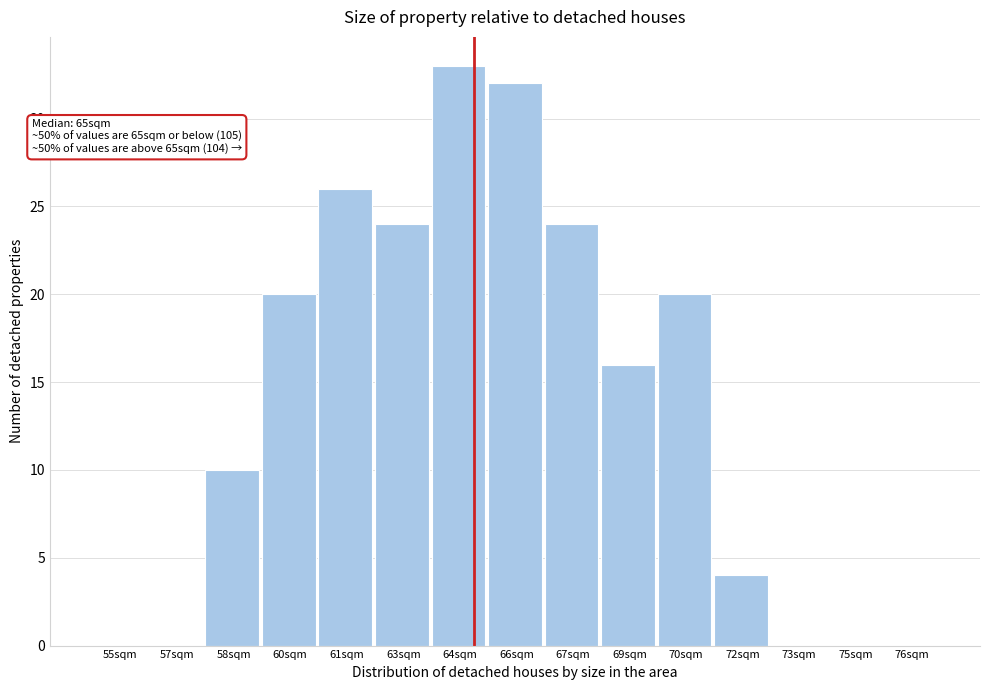

Reading right to left, extract all data points from this chart.

76sqm=0	75sqm=0	73sqm=0	72sqm=4	70sqm=20	69sqm=16	67sqm=24	66sqm=32	64sqm=33	63sqm=24	61sqm=26	60sqm=20	58sqm=10	57sqm=0	55sqm=0